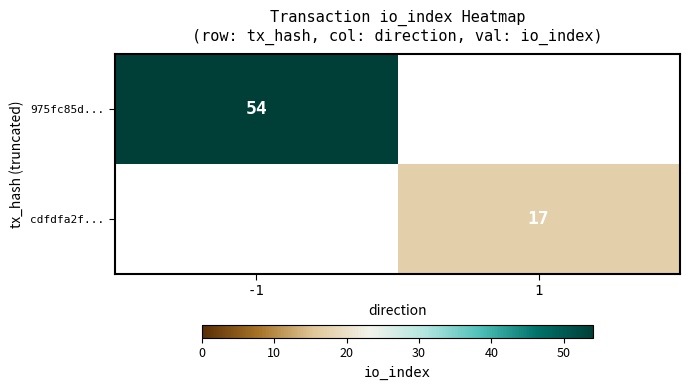

Is the value of 975fc85d... at -1 greater than the value of cdfdfa2f... at 1?

Yes